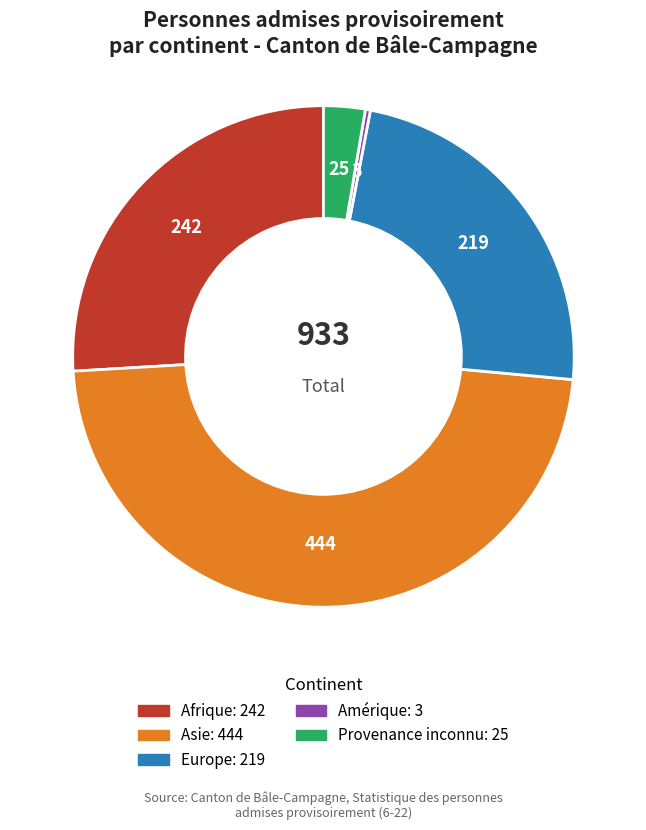

Approximately how many times larger is the value at Europe compared to Afrique?

0.9